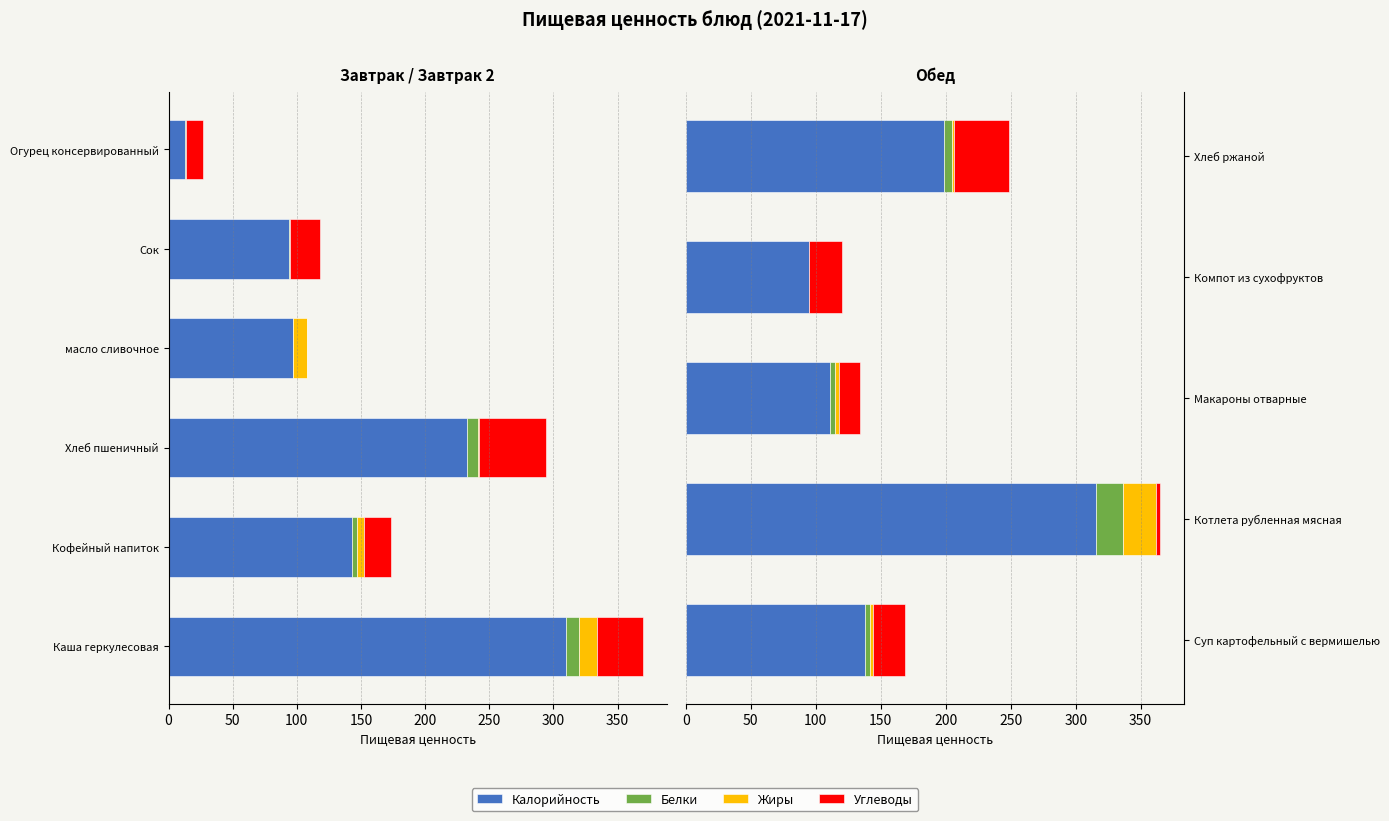

Is it true that Белки equals 20.6 at Котлета рубленная мясная?

True